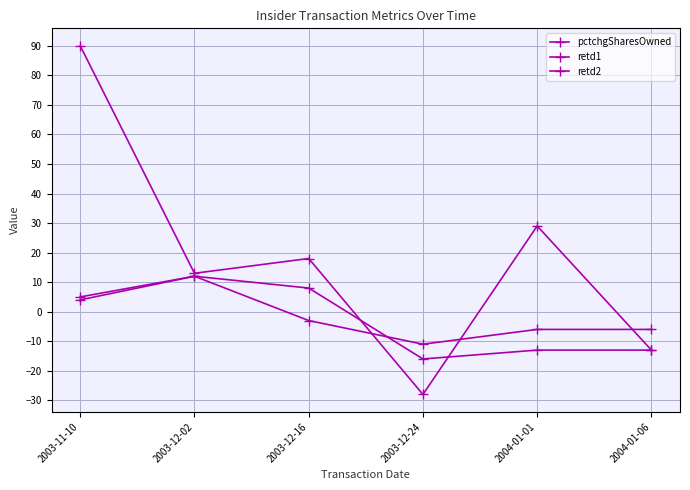

The value of retd1 at 2003-11-10 is 6. True or false?

False